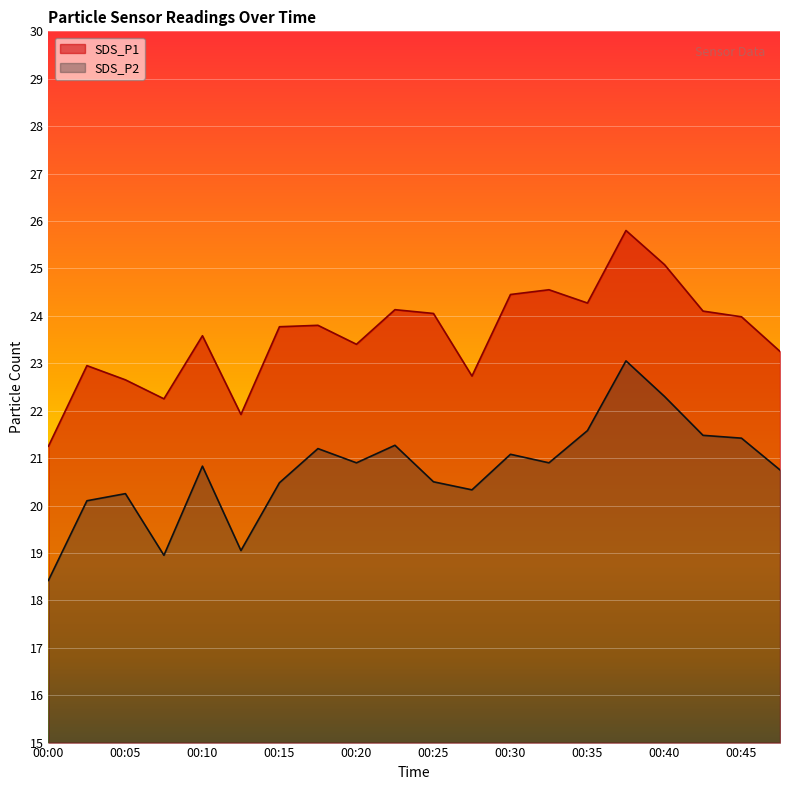

Reading left to right, list all the values displayed in this chart.

SDS_P1: 00:00=21.2	00:03=22.9	00:05=22.6	00:08=22.2	00:10=23.6	00:12=21.9	00:15=23.8	00:17=23.8	00:20=23.4	00:22=24.1	00:25=24.1	00:27=22.7	00:30=24.4	00:32=24.6	00:35=24.3	00:37=25.8	00:40=25.1	00:42=24.1	00:45=24.0	00:47=23.2
SDS_P2: 00:00=18.4	00:03=20.1	00:05=20.2	00:08=18.9	00:10=20.8	00:12=19.1	00:15=20.5	00:17=21.2	00:20=20.9	00:22=21.3	00:25=20.5	00:27=20.3	00:30=21.1	00:32=20.9	00:35=21.6	00:37=23.1	00:40=22.3	00:42=21.5	00:45=21.4	00:47=20.8